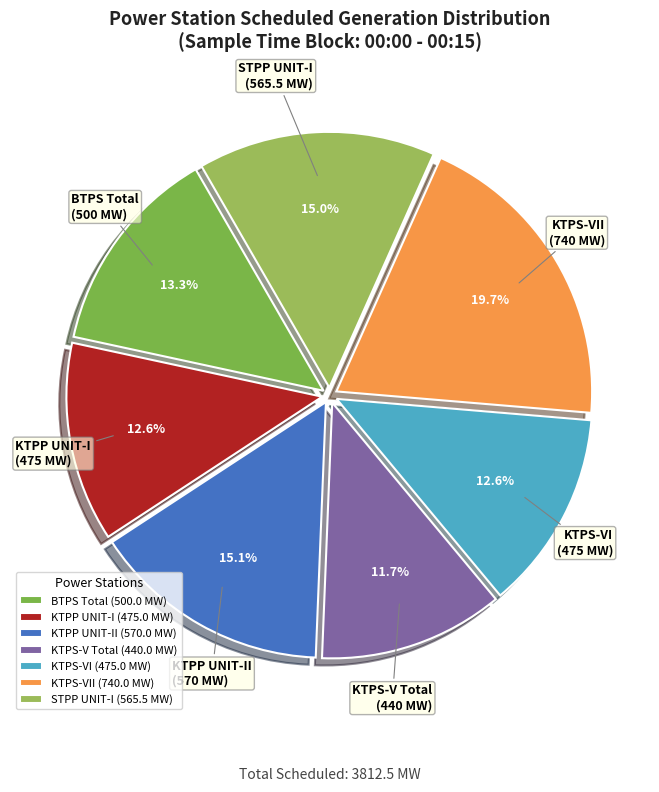

To the nearest percent, what is the difference between the largest and smallest slice percentages?

8%